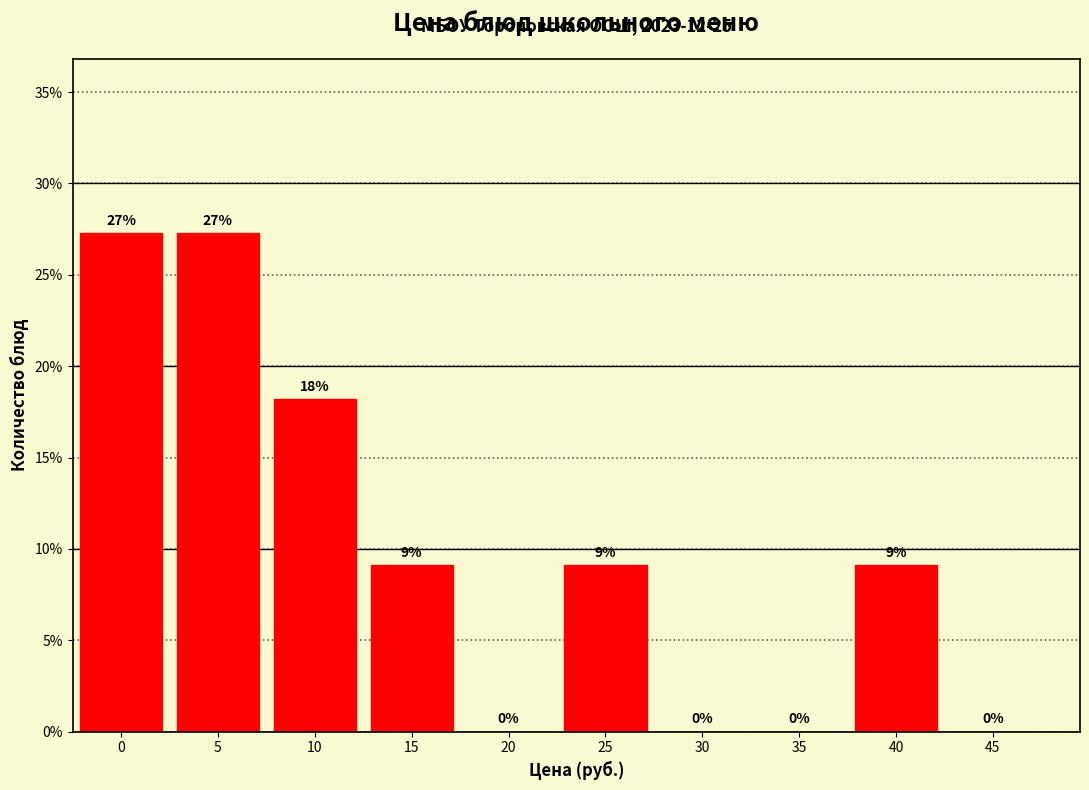

Are the bars horizontal?

No